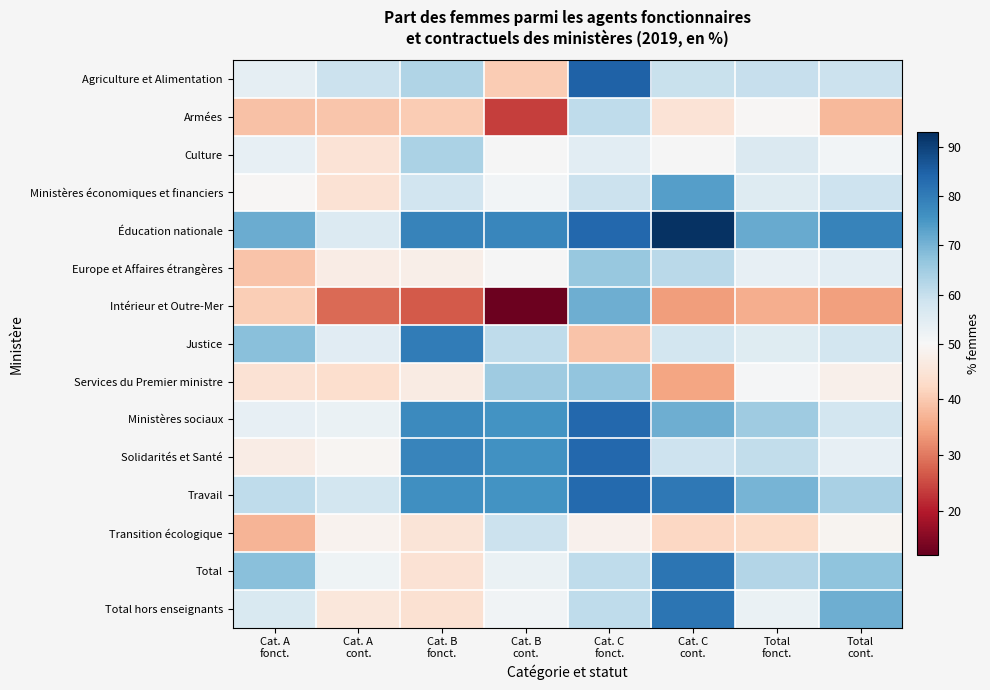

What is the highest value of the Intérieur et Outre-Mer series?

71.0